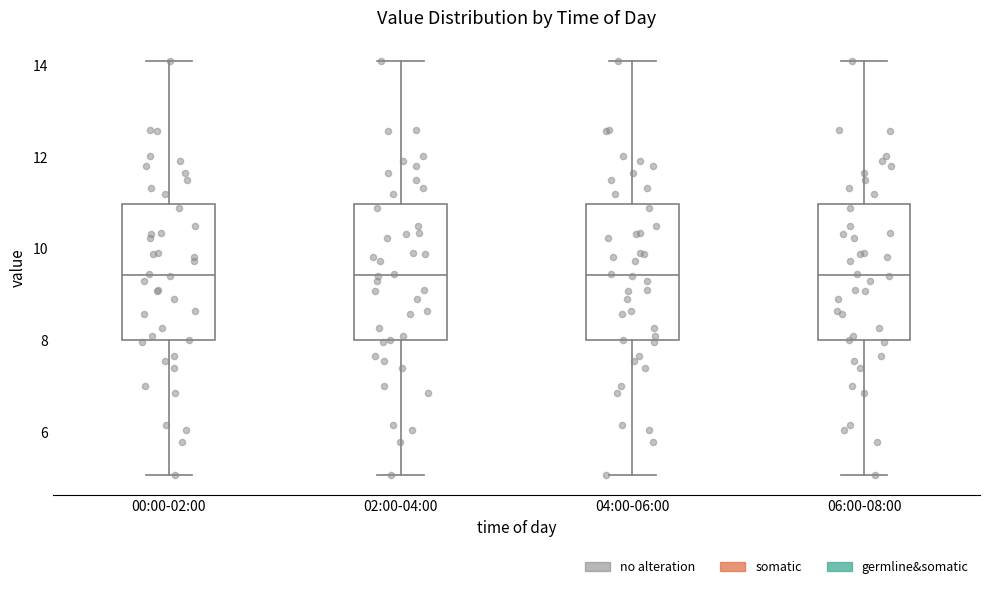

Reading left to right, transcribe this box plot: for each box, give where its median line is, the range the box spans, and where its two whiskers end, as read against the y-axis. The values are not printed on the chart, so give them approximately, as read against the axis.

00:00-02:00: median 9.4, box 8.0 to 11.0, whiskers 5.0 to 14.2
02:00-04:00: median 9.4, box 8.0 to 11.0, whiskers 5.0 to 14.2
04:00-06:00: median 9.4, box 8.0 to 11.0, whiskers 5.0 to 14.2
06:00-08:00: median 9.4, box 8.0 to 11.0, whiskers 5.0 to 14.2